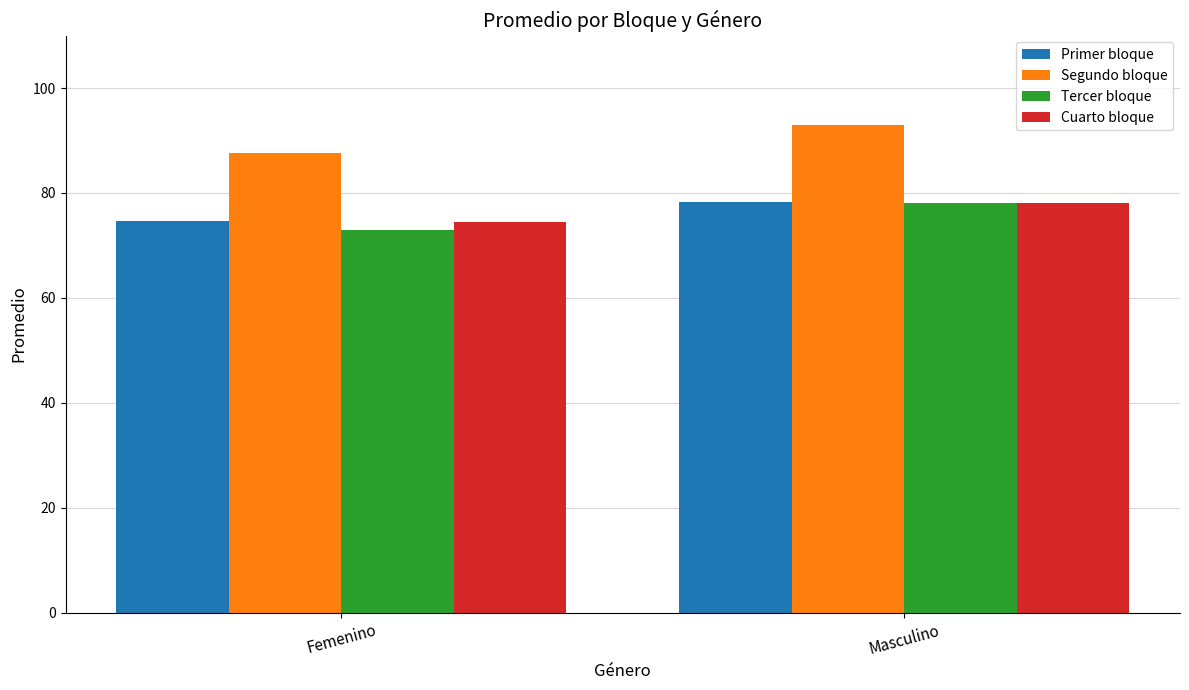

What are all the series names shown in the legend?

Primer bloque, Segundo bloque, Tercer bloque, Cuarto bloque